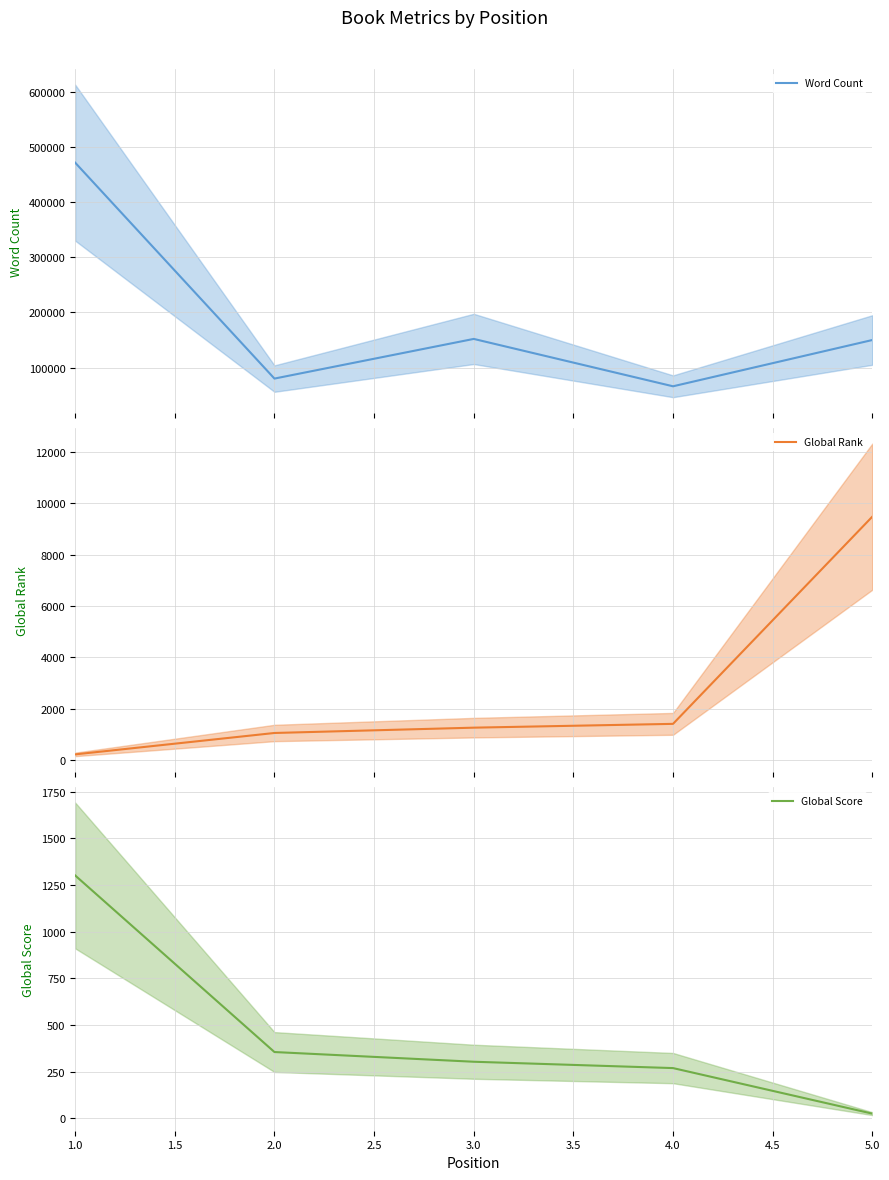

Where is Global Score nearest to the value 664?

2.0